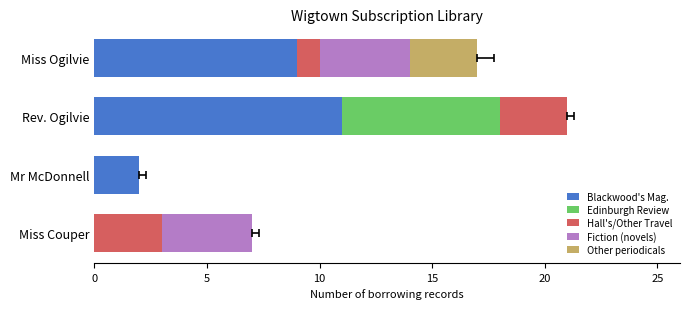

Are the bars horizontal?

Yes